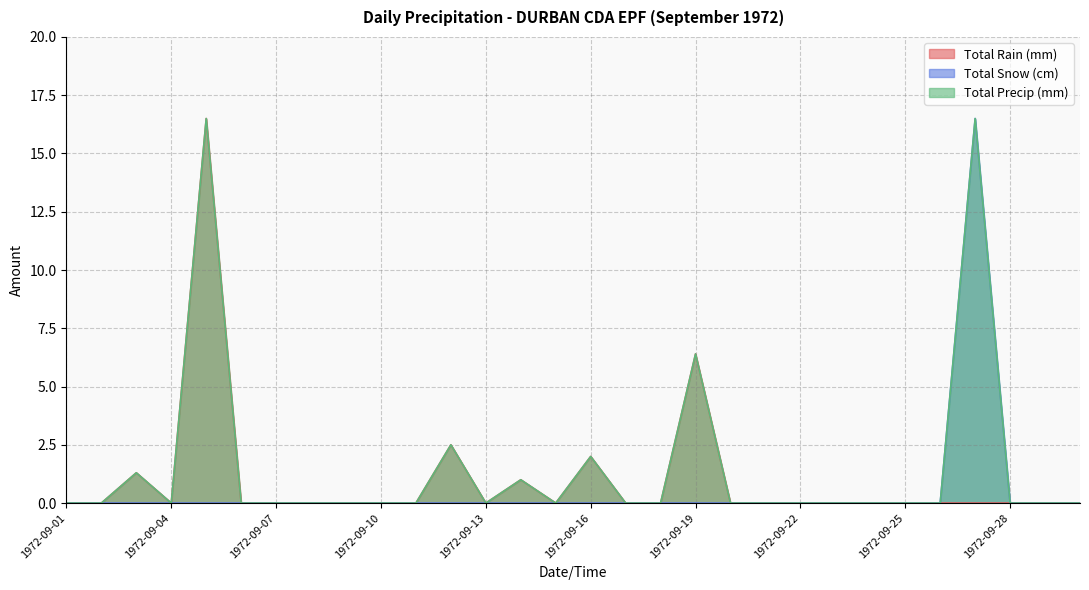

The Total Snow (cm) series shows 0.0 at 1972-09-03. True or false?

True